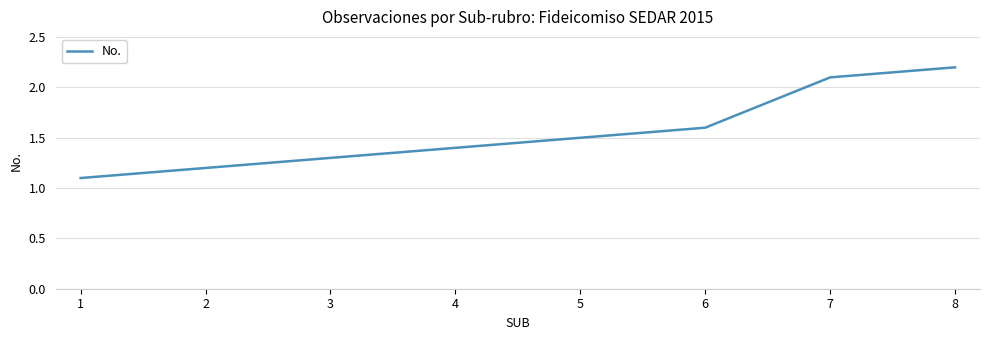

Reading left to right, transcribe all the data shown in this chart.

1=1.1	2=1.2	3=1.3	4=1.4	5=1.5	6=1.6	7=2.1	8=2.2